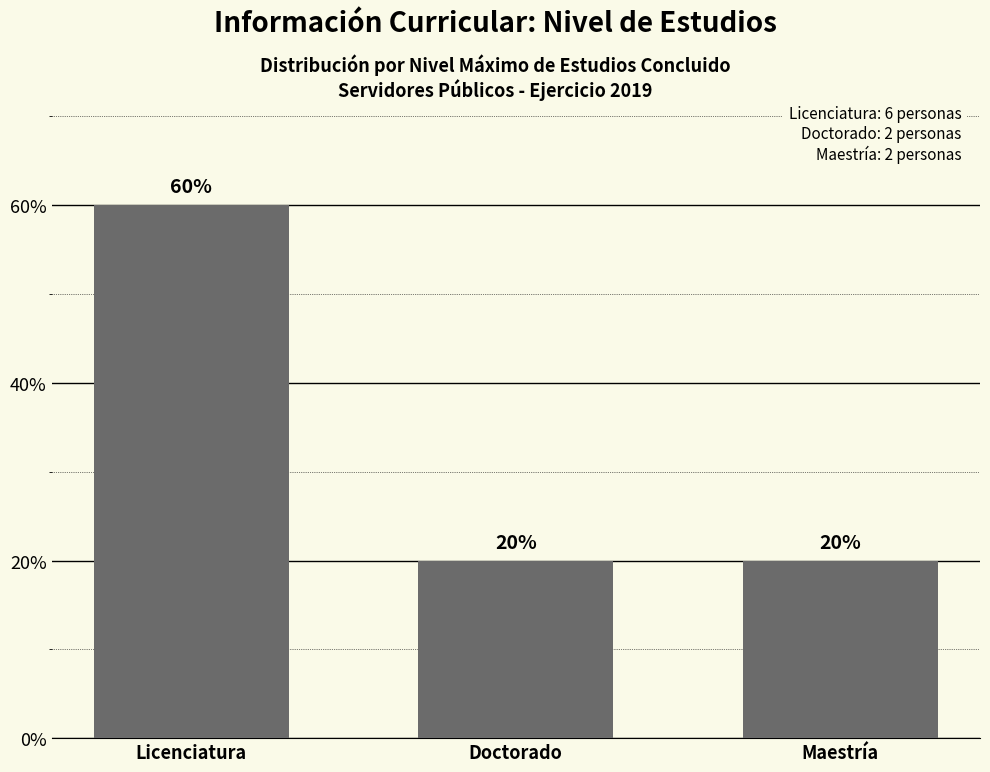

Are the bars horizontal?

No